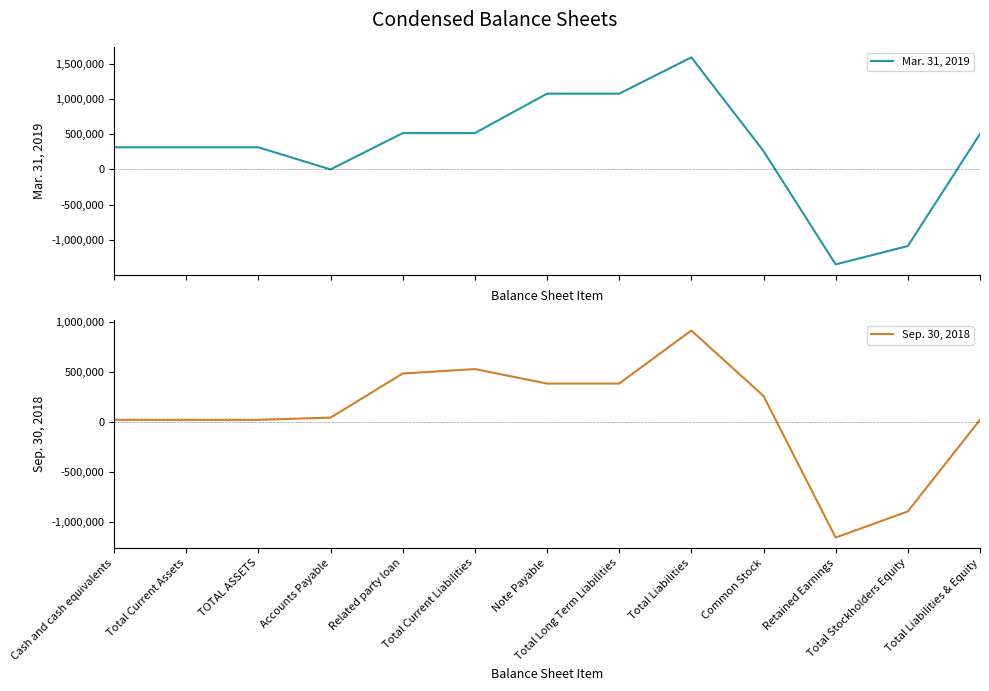

True or false: Mar. 31, 2019 and Sep. 30, 2018 cross at least once.

True